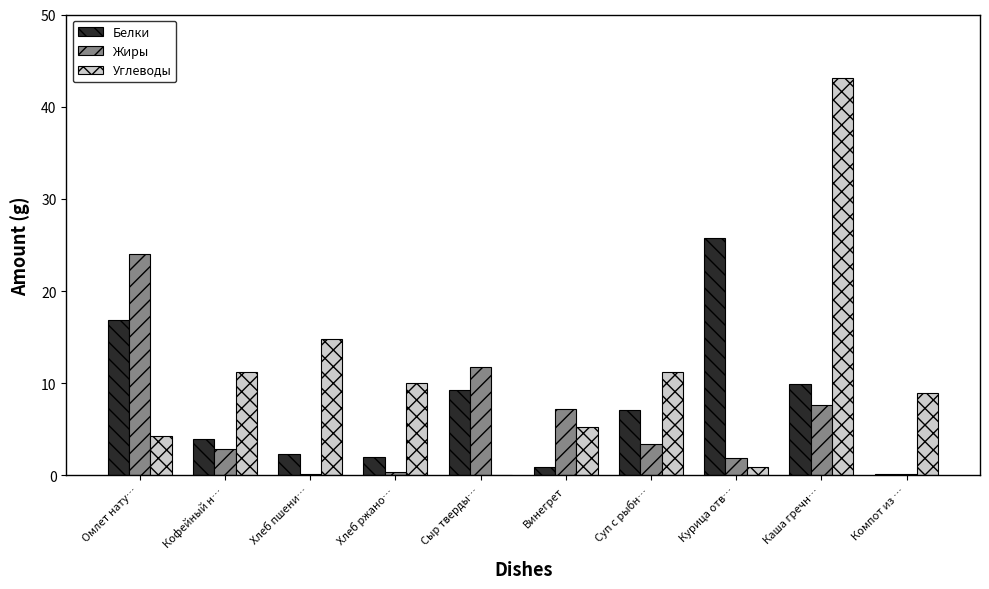

Which series changed the most between Хлеб ржано… and Винегрет?

Жиры